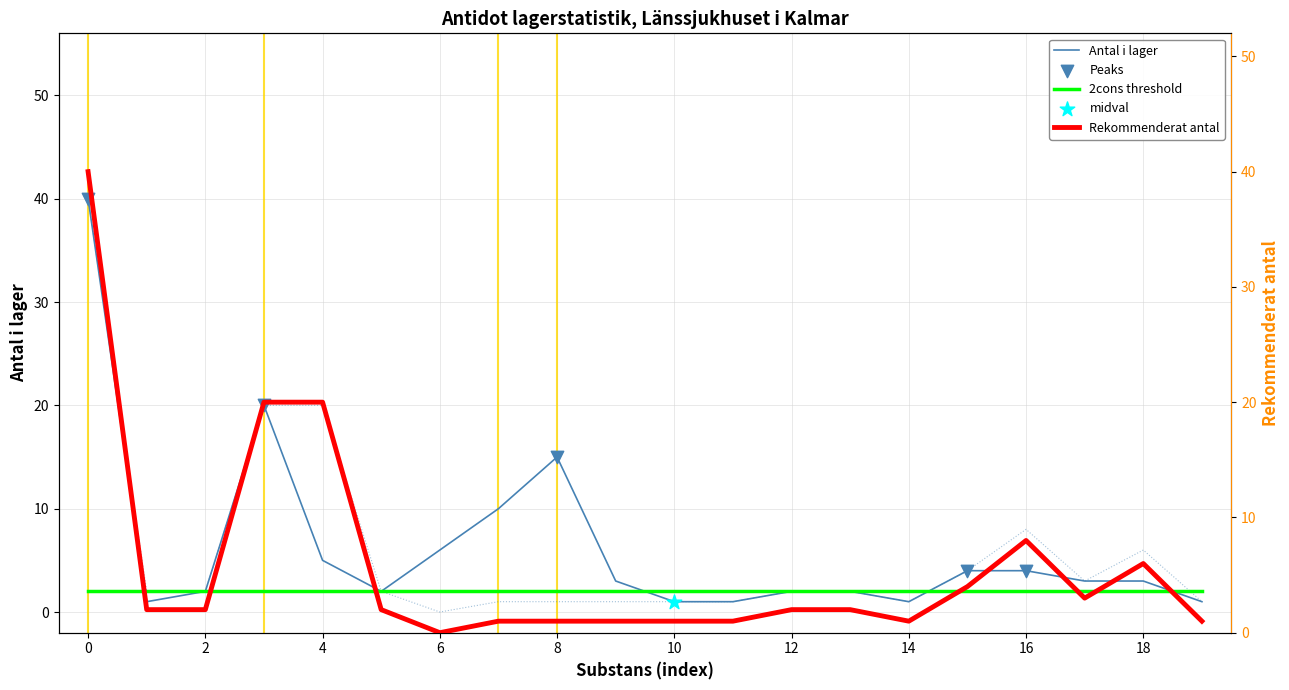

Which series contains the highest Y value?

Antal i lager